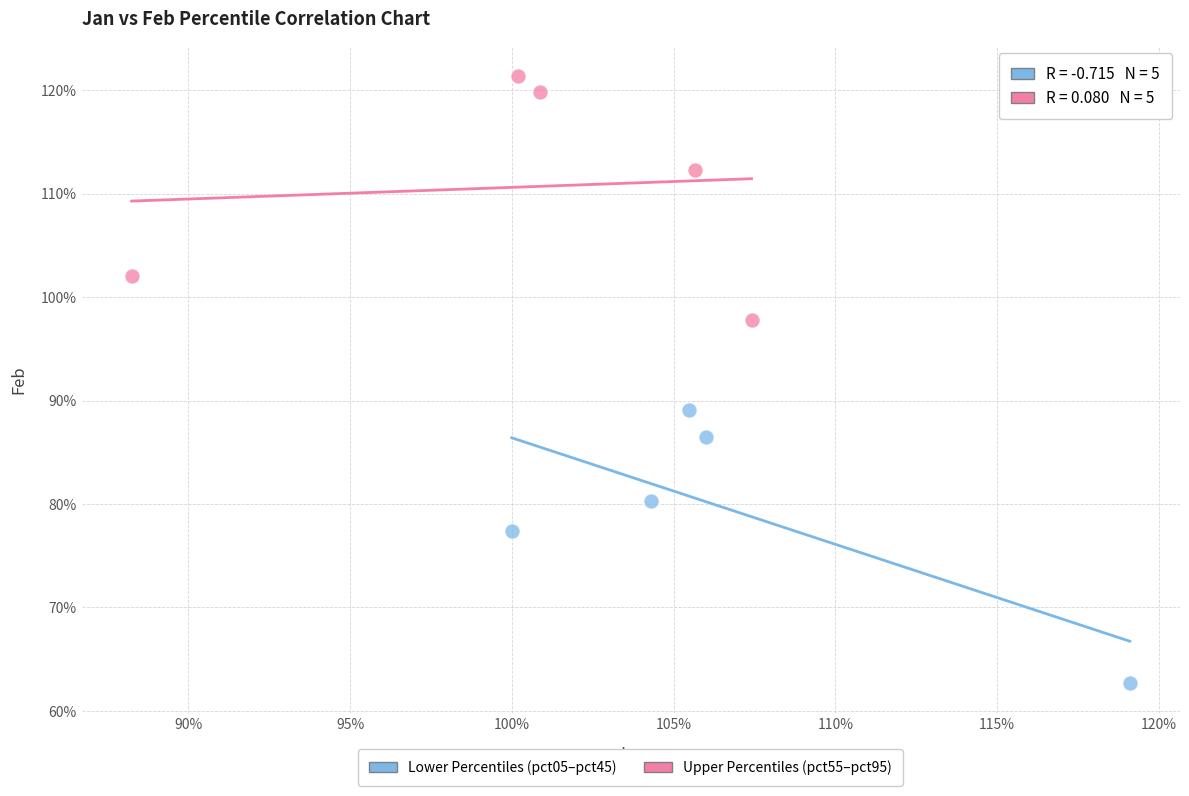

Which series reaches the maximum Y coordinate?

Upper Percentiles (pct55–pct95)